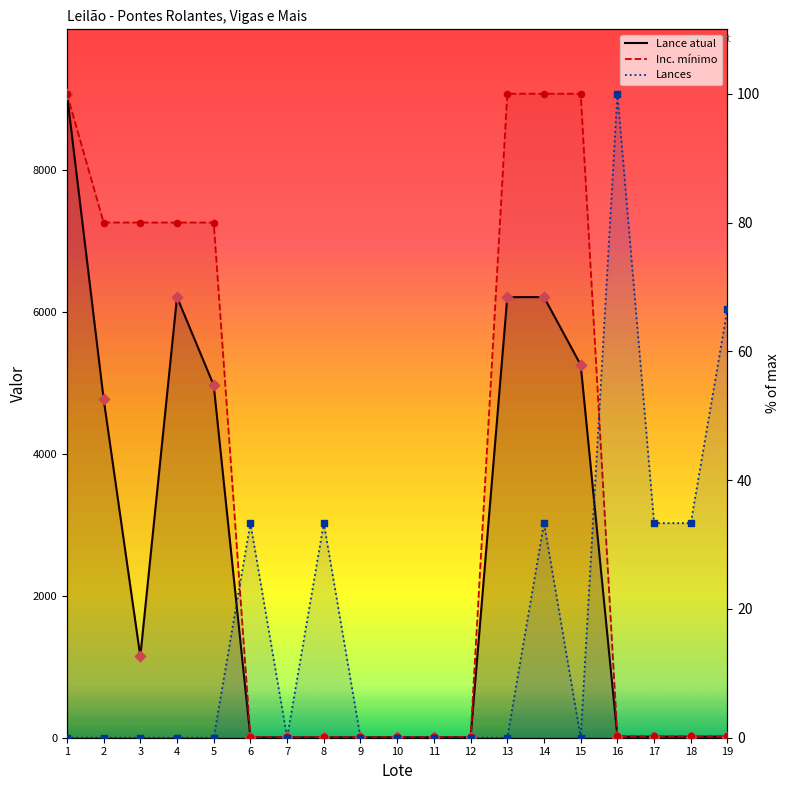

Which series contains the highest Y value?

Lance atual